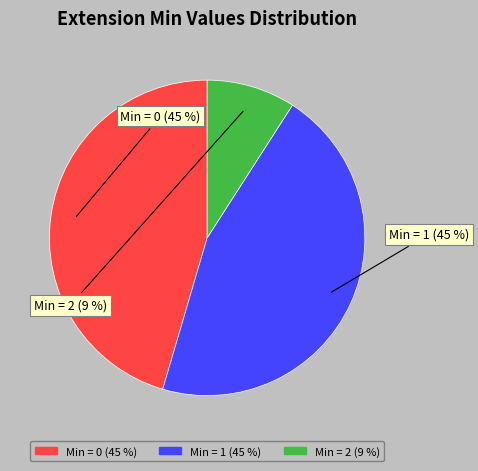

Does any single category account for the majority?

No